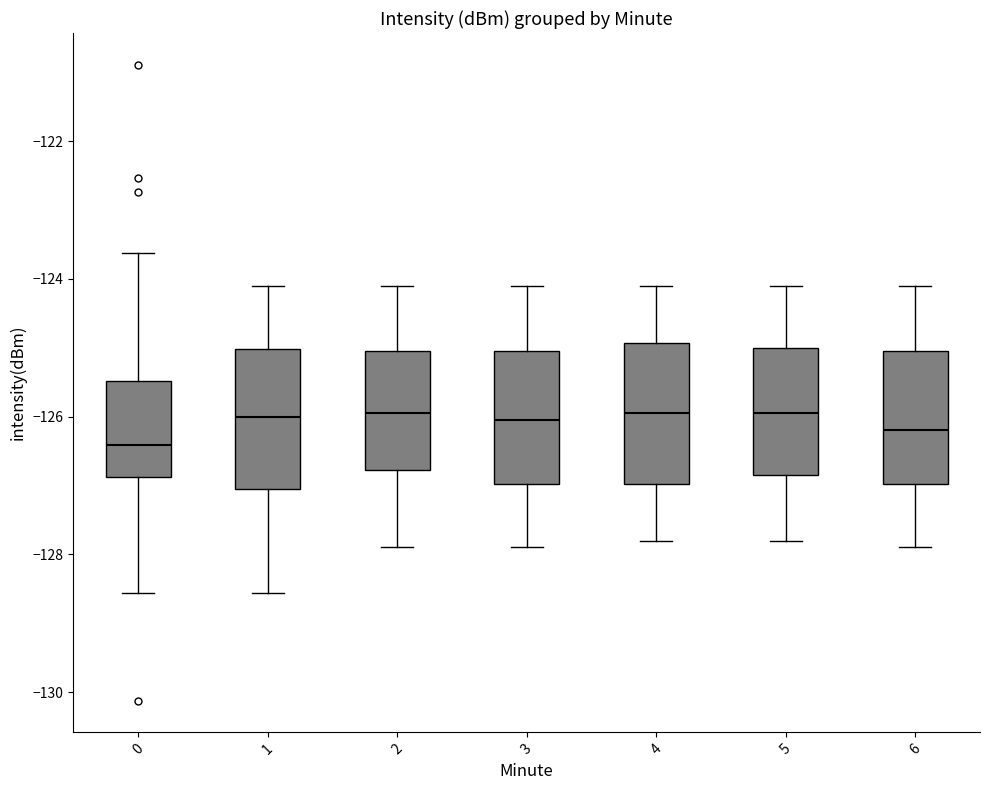

Which box's median line is the lowest?

0